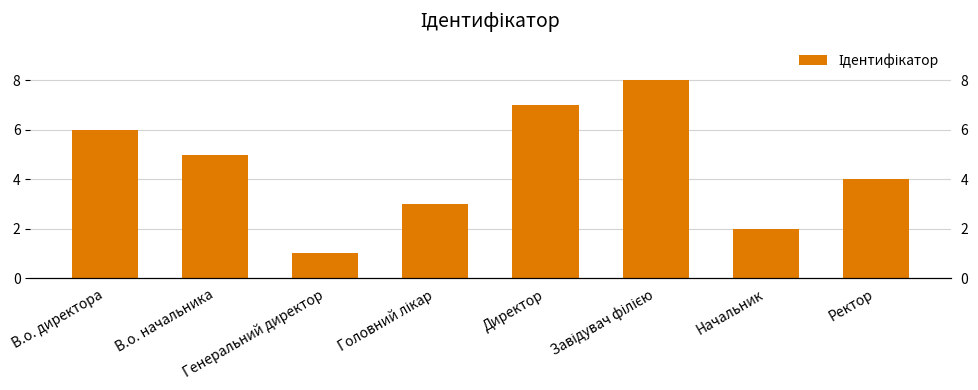

What is the difference between the maximum and minimum values?

7